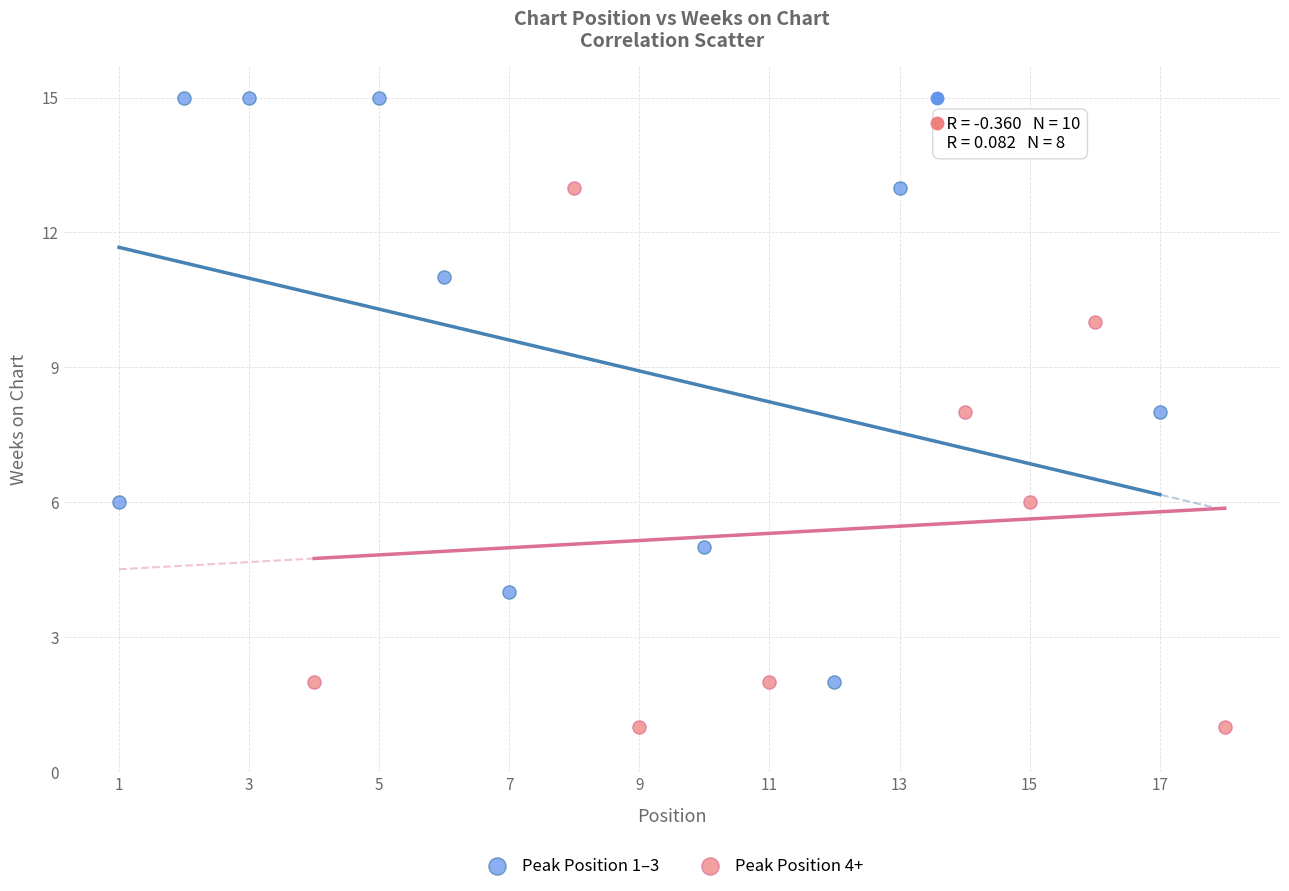

Which series has the largest Y range (max minus min)?

Peak Position 1–3